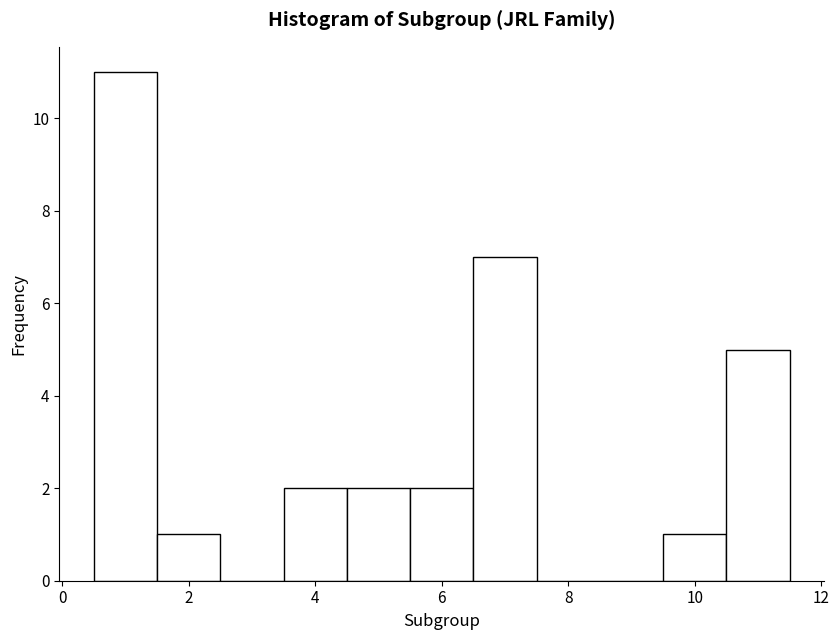

Reading left to right, list every bar in this chart as the range it spans on the x-axis followed by its height. Neither the bar edges nor the heights are printed on the chart, so give them approximately, as read against the axes.

0.5 to 1.5: 11
1.5 to 2.5: 1
2.5 to 3.5: 0
3.5 to 4.5: 2
4.5 to 5.5: 2
5.5 to 6.5: 2
6.5 to 7.5: 7
7.5 to 8.5: 0
8.5 to 9.5: 0
9.5 to 10.5: 1
10.5 to 11.5: 5